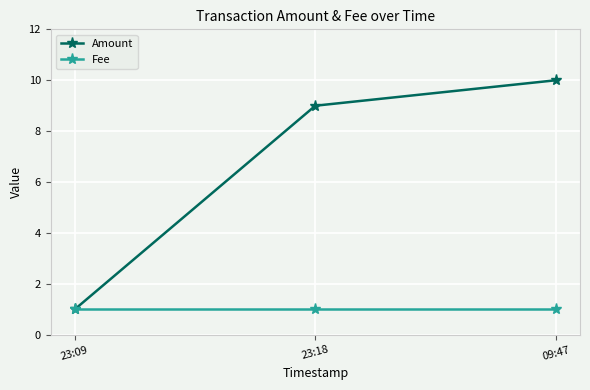

At 23:18, list the series in order from largest to smallest.

Amount, Fee